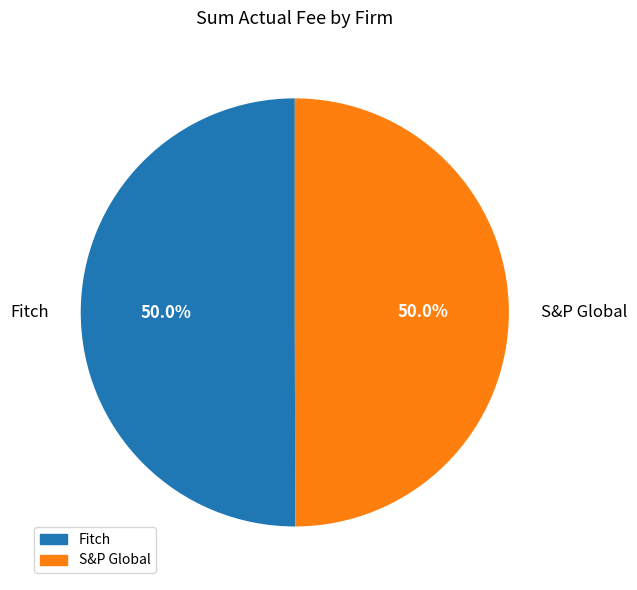

What portion of the pie excludes S&P Global?

50.0%